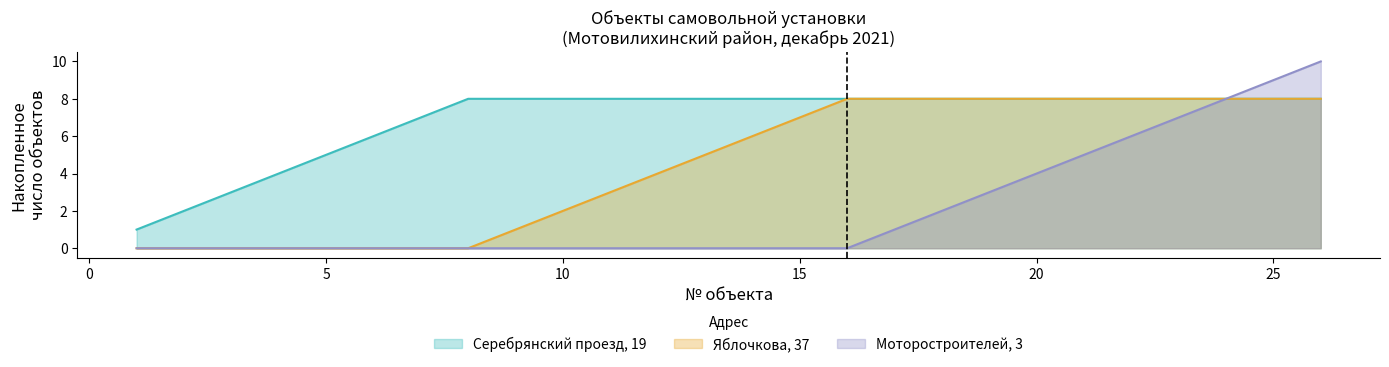

Between 9 and 3, which is larger?

9